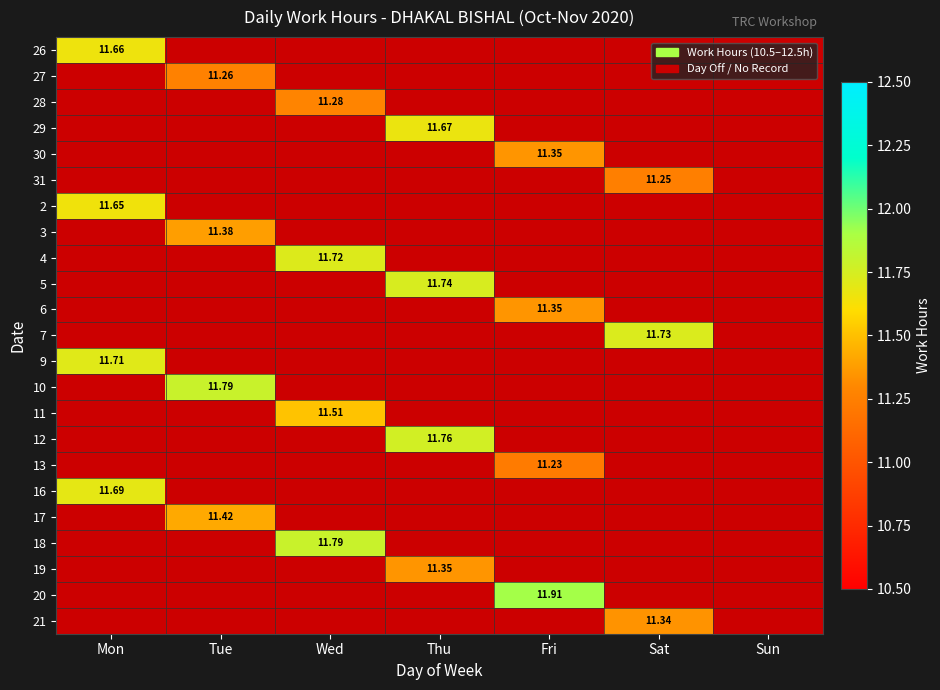

How many categories are shown in the chart?

7